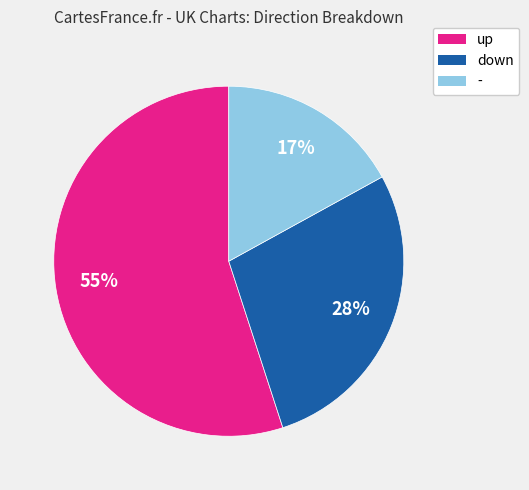

Which has a higher value, down or -?

down